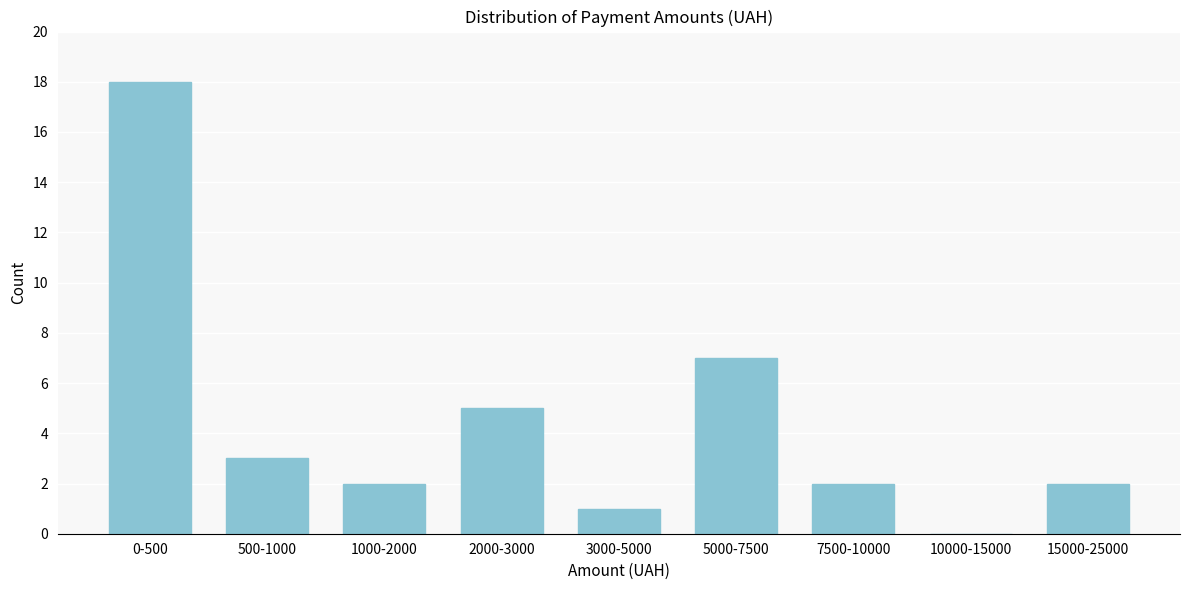

Reading left to right, list all the values displayed in this chart.

0-500=18	500-1000=3	1000-2000=2	2000-3000=5	3000-5000=1	5000-7500=7	7500-10000=2	10000-15000=0	15000-25000=2